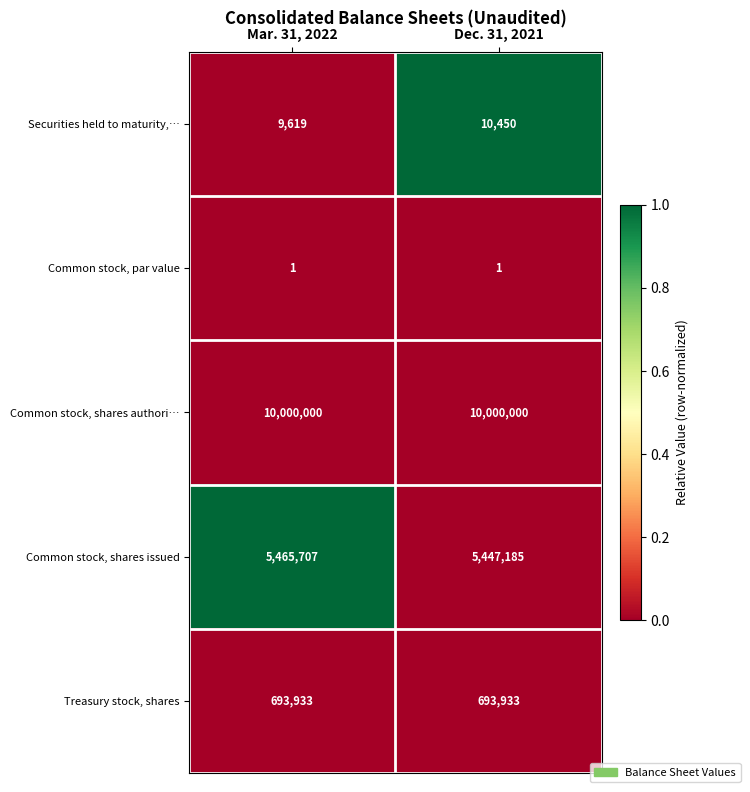

Which series has the largest range (max minus min)?

Common stock, shares issued